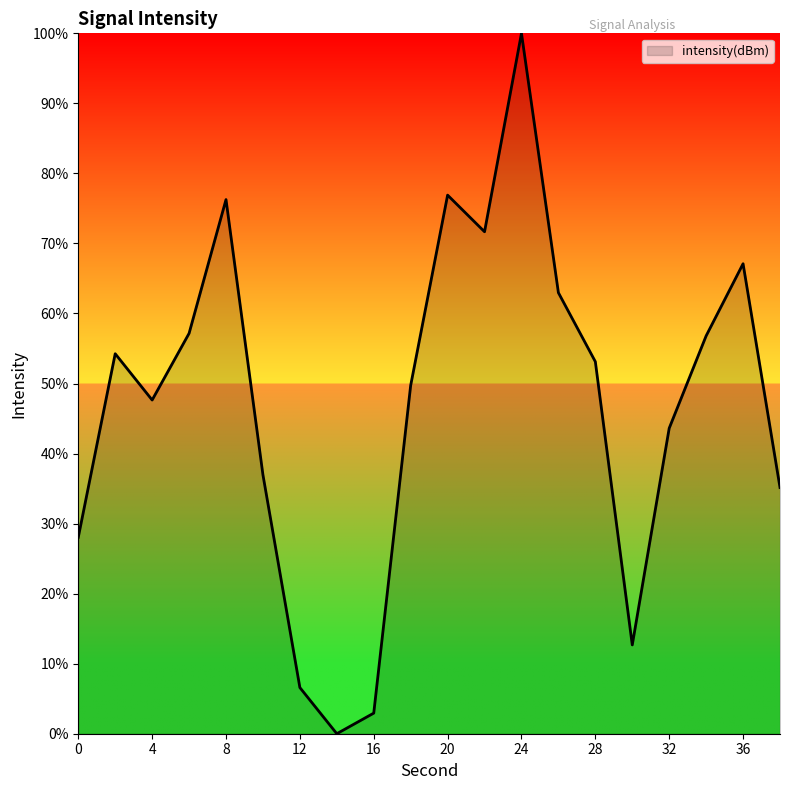

What is the difference between the maximum and minimum values?

100.0